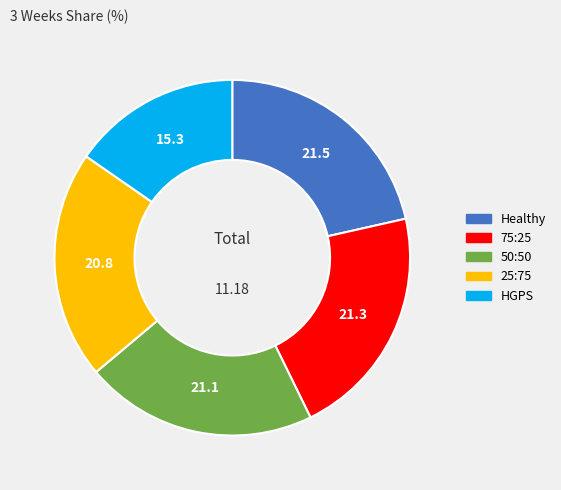

Which has a higher value, 75:25 or HGPS?

75:25